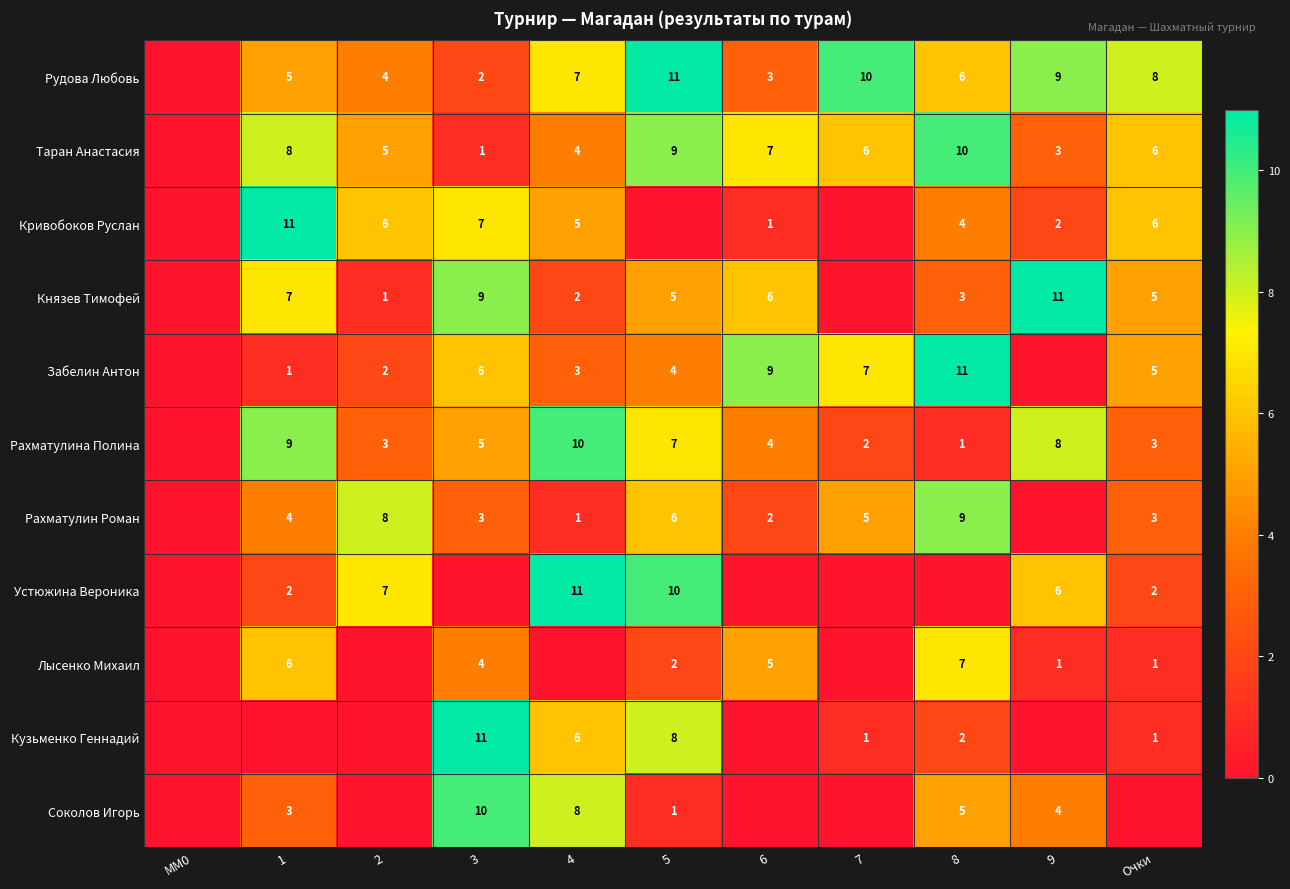

Is it true that Рудова Любовь equals 1 at 4?

False